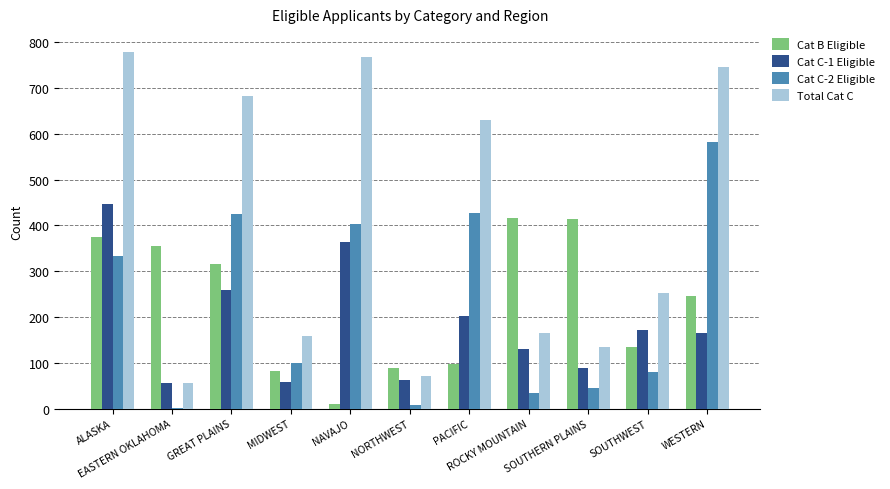

How many data points does each series have?

11